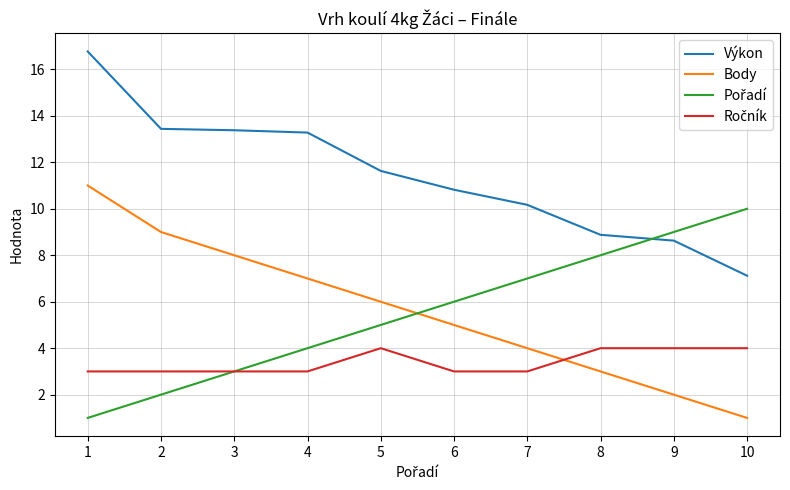

How many lines are shown in the chart?

4